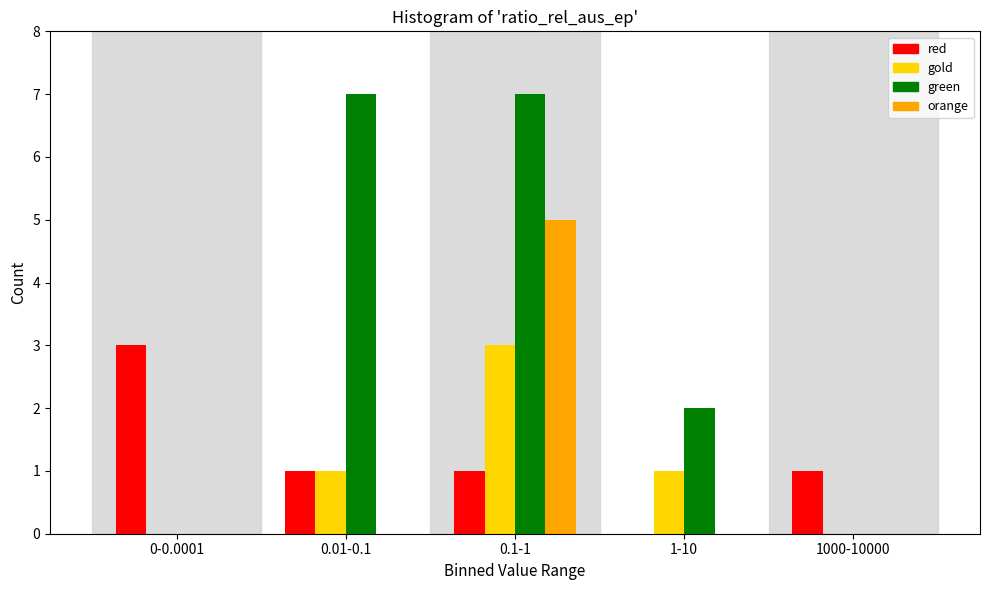

Which series changed the most between 1-10 and 1000-10000?

green